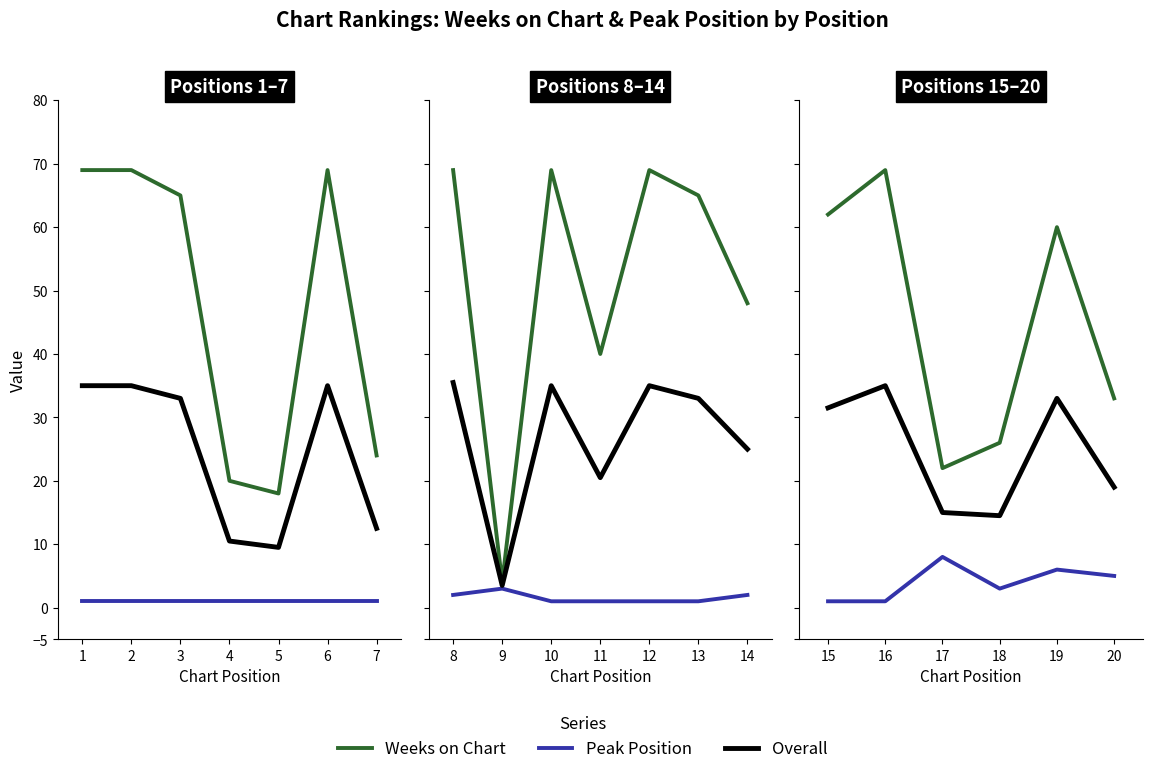

What is the greatest value displayed?

69.0